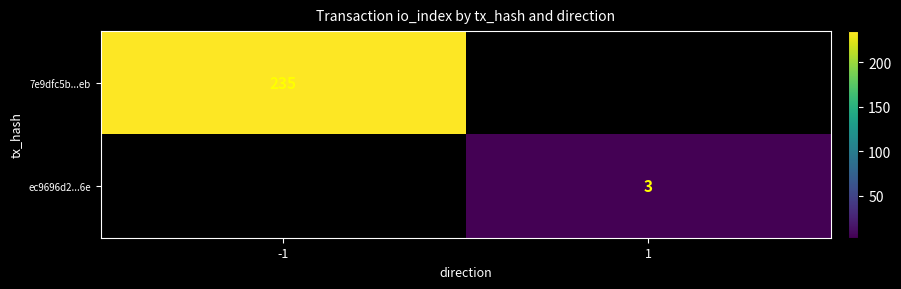

What is the maximum value shown in the chart?

235.0